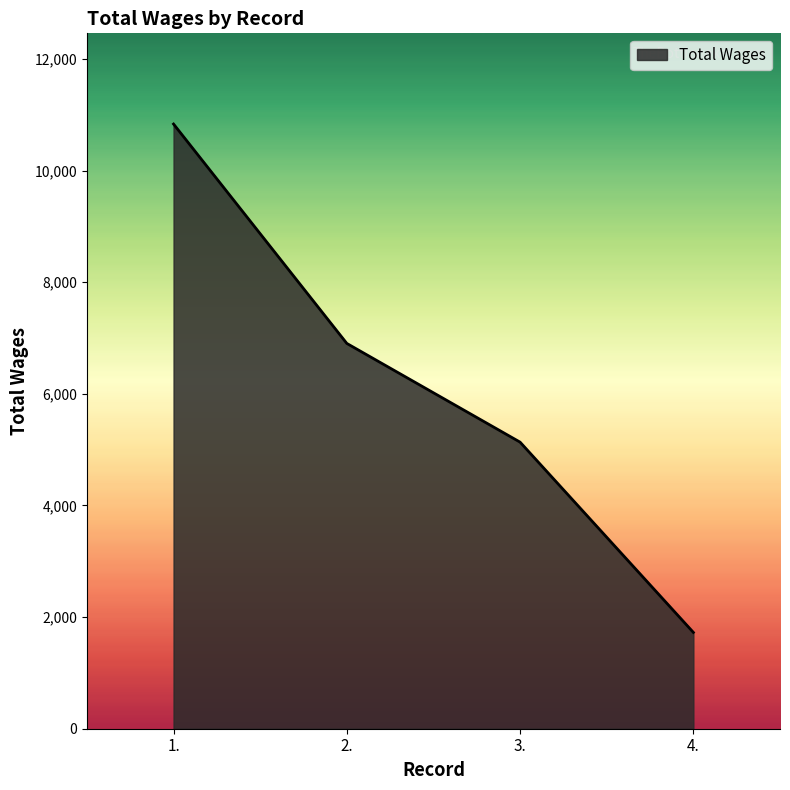

True or false: the data shows 12207 at 2..

False